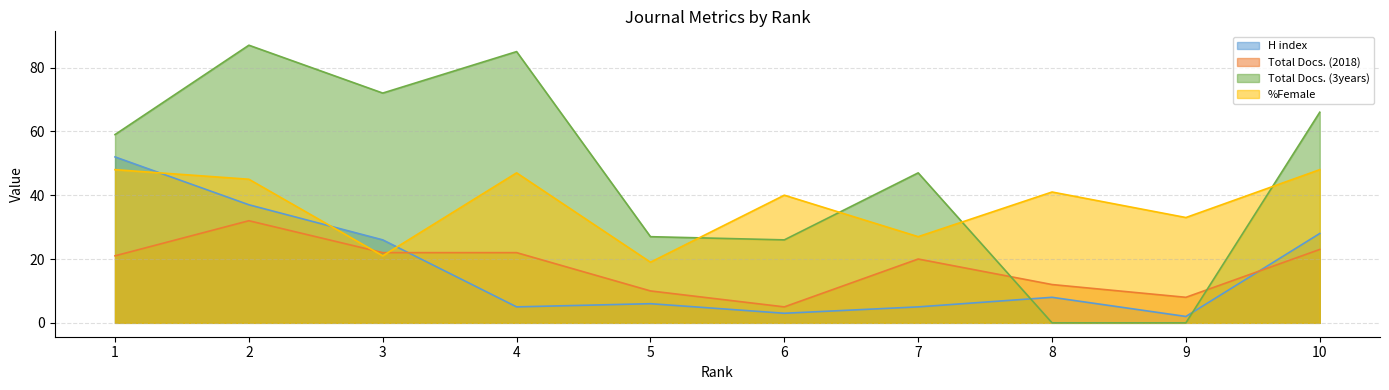

What is the total value across all series at 3?

141